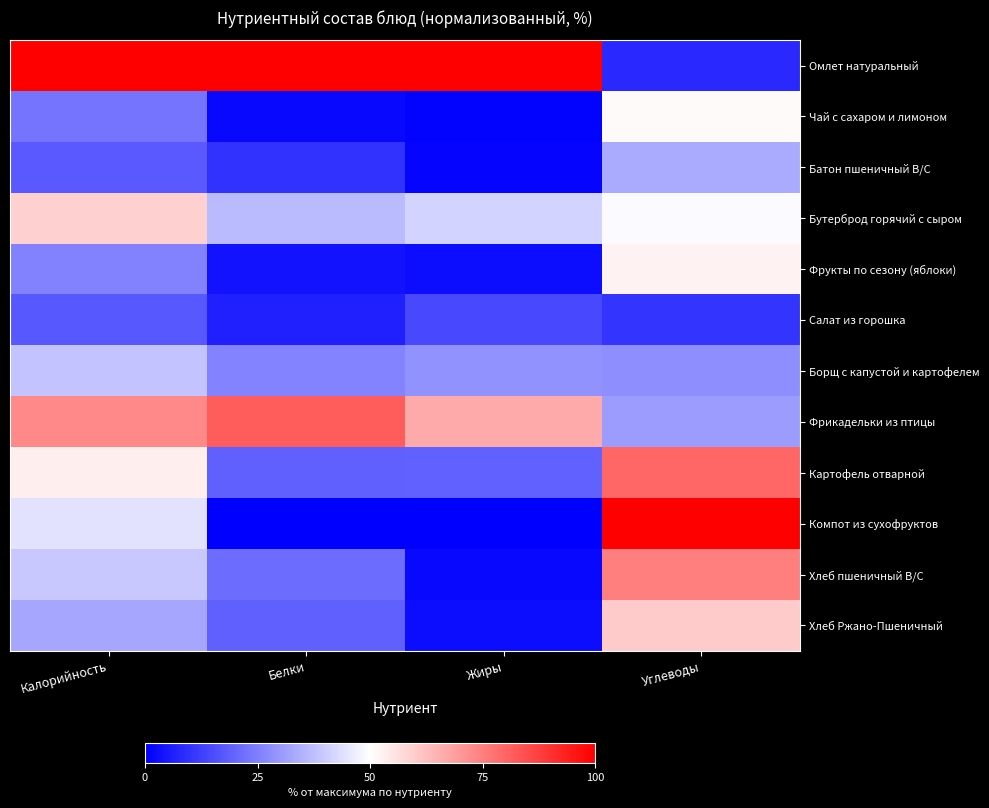

Which series has the widest spread of values?

Компот из сухофруктов